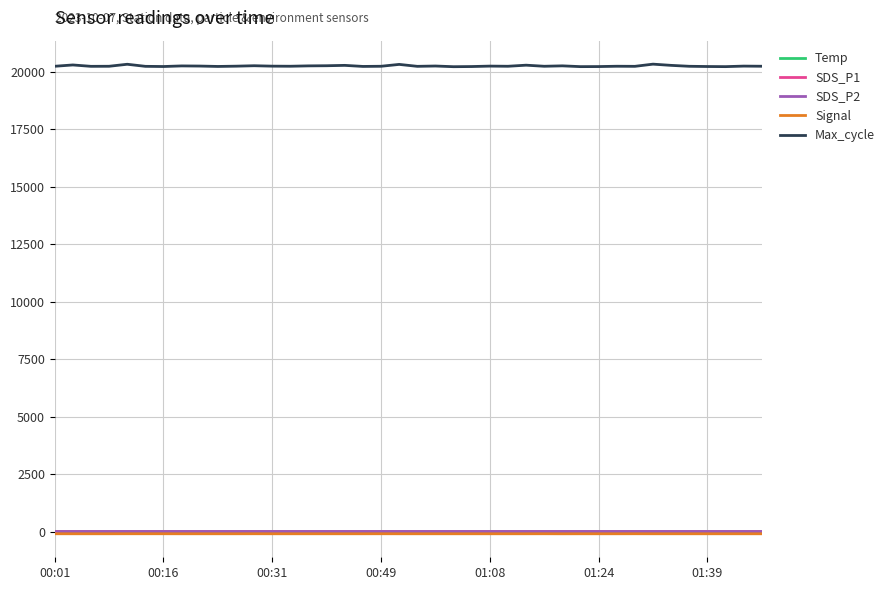

What is the maximum value for Max_cycle?

20329.0